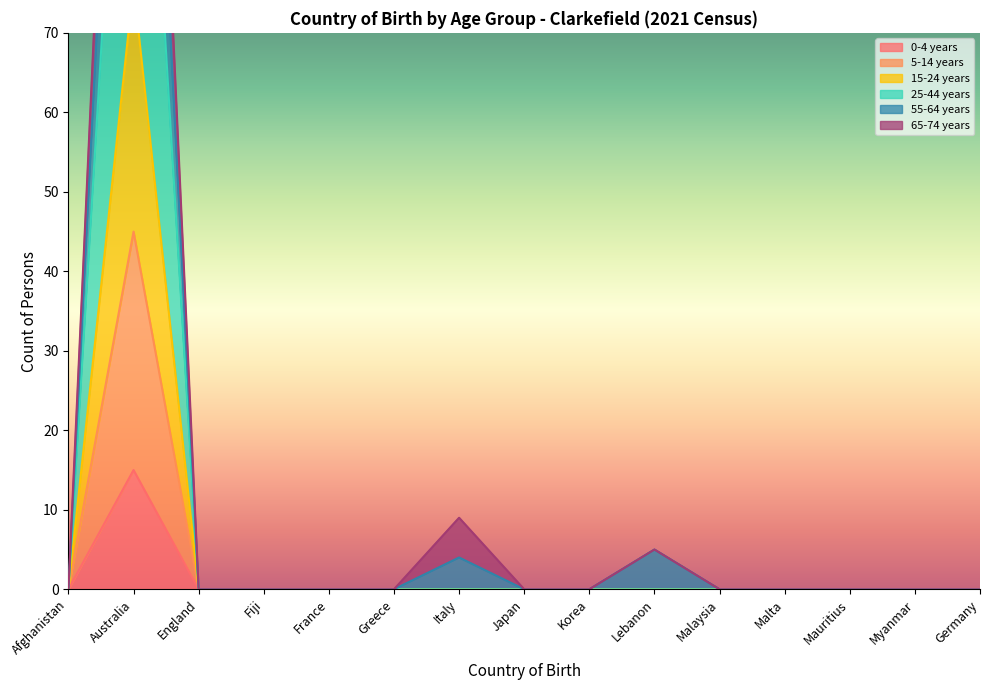

True or false: 15-24 years and 0-4 years intersect in this chart.

False